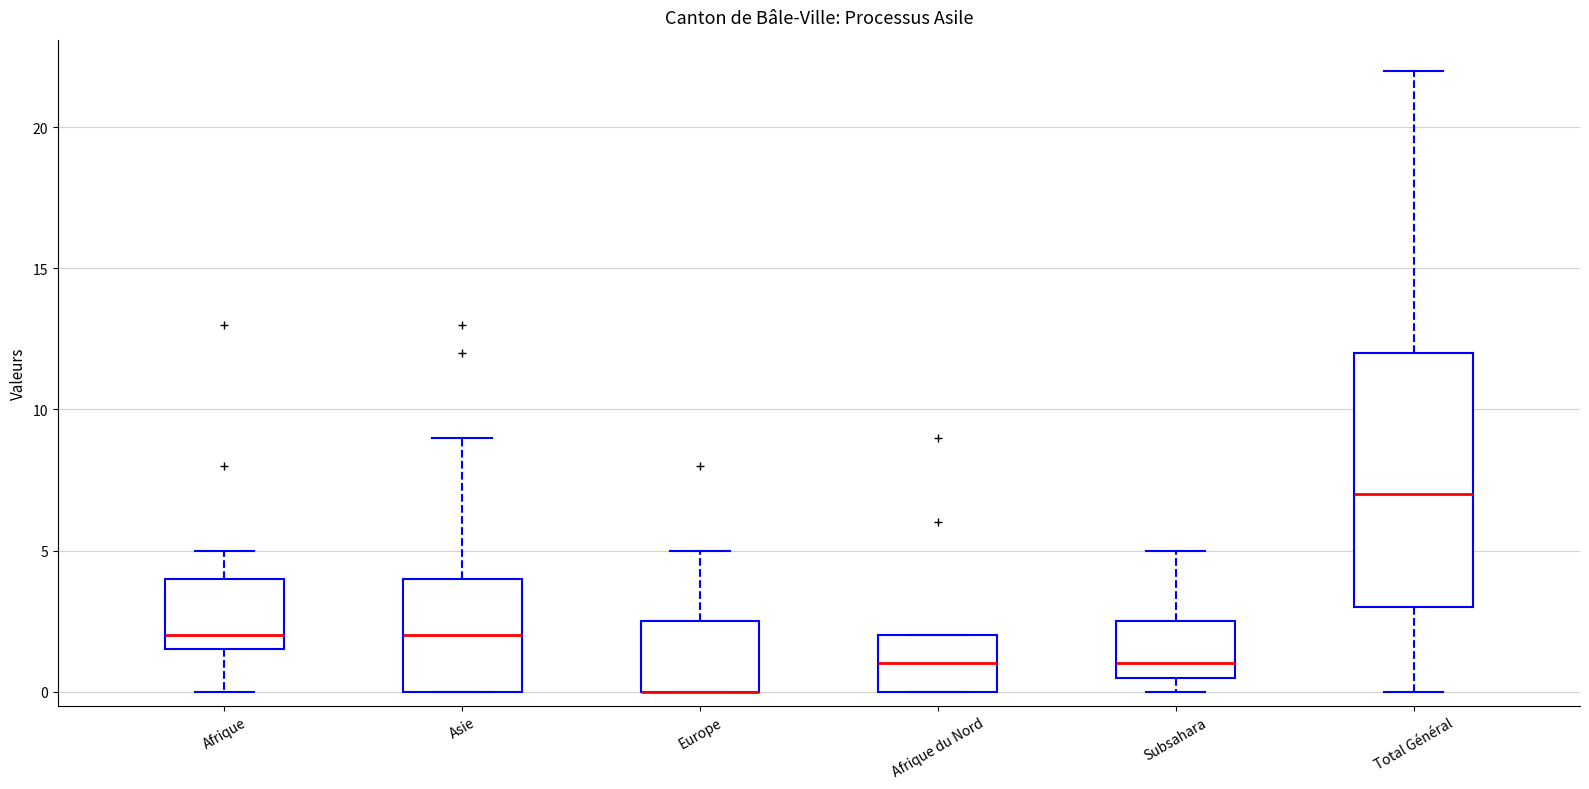

Which box is the tallest, from its lower edge to its upper edge?

Total Général